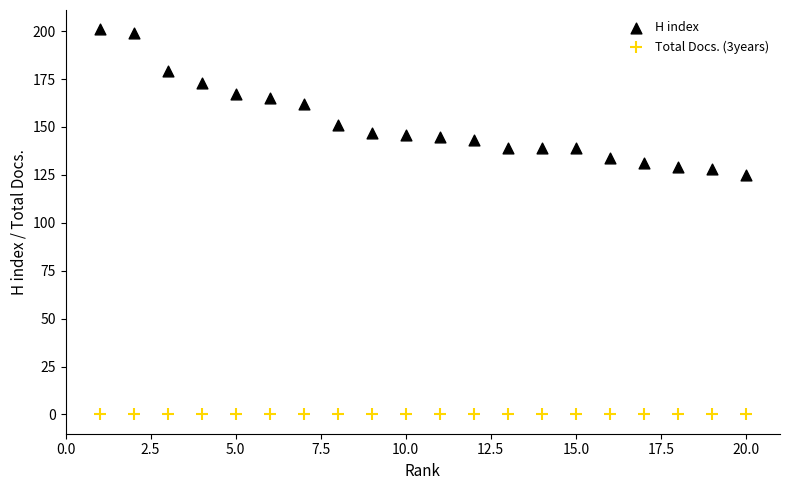

Which series reaches the maximum Y coordinate?

H index